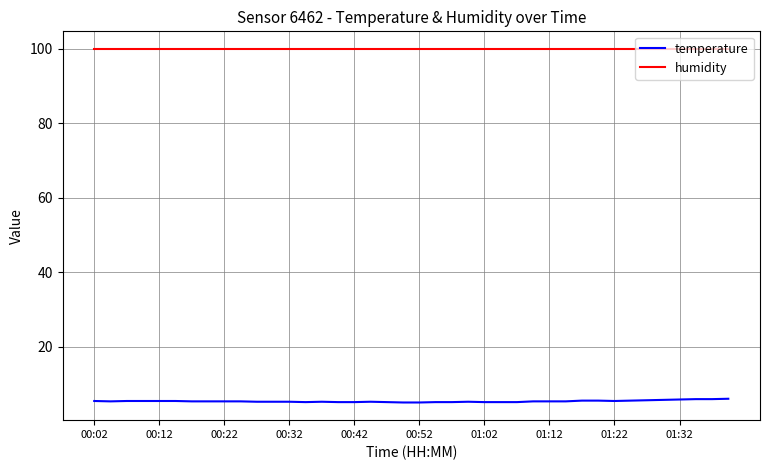

True or false: temperature and humidity cross at least once.

False